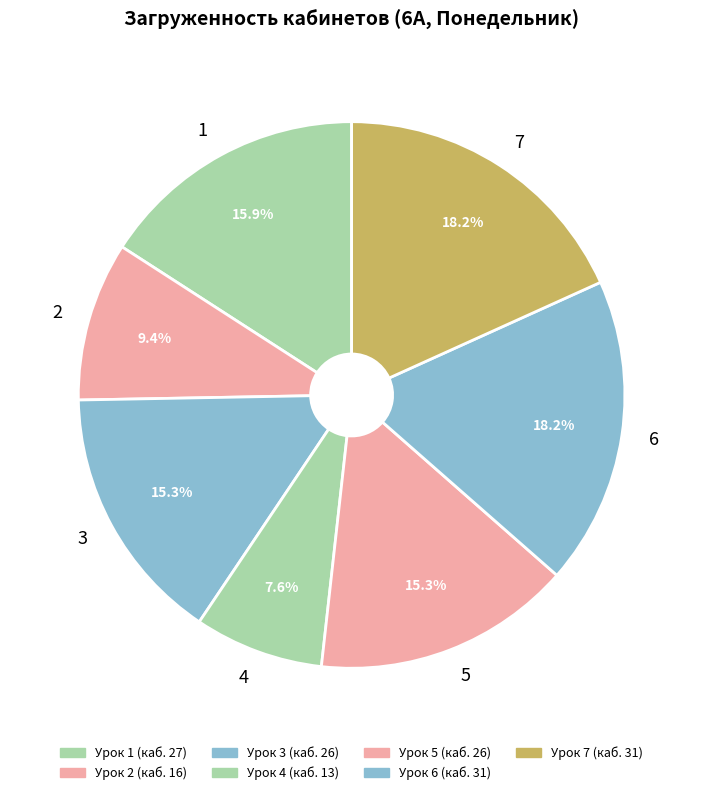

Is there any slice that represents more than half of the pie?

No